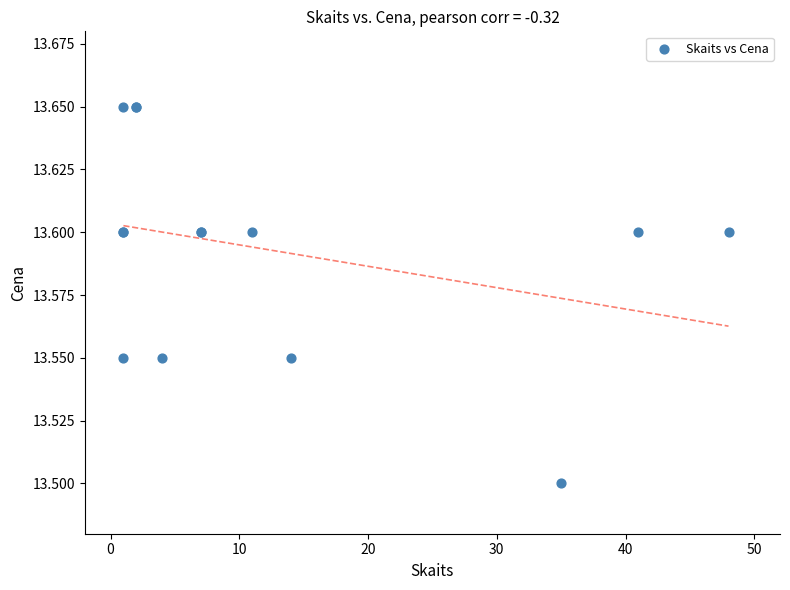

What Y value in the scatter plot is closest to 13?

13.5